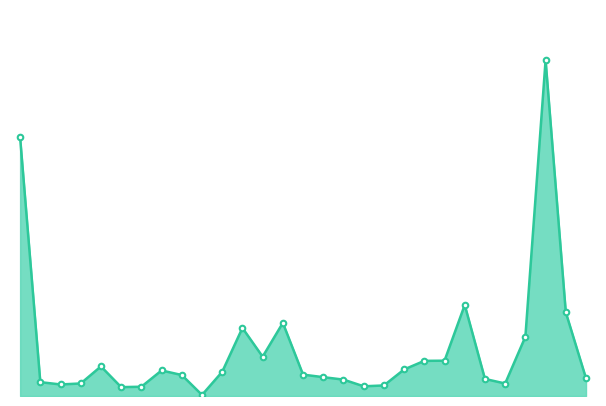

What is the sum of all values?

3164401.7